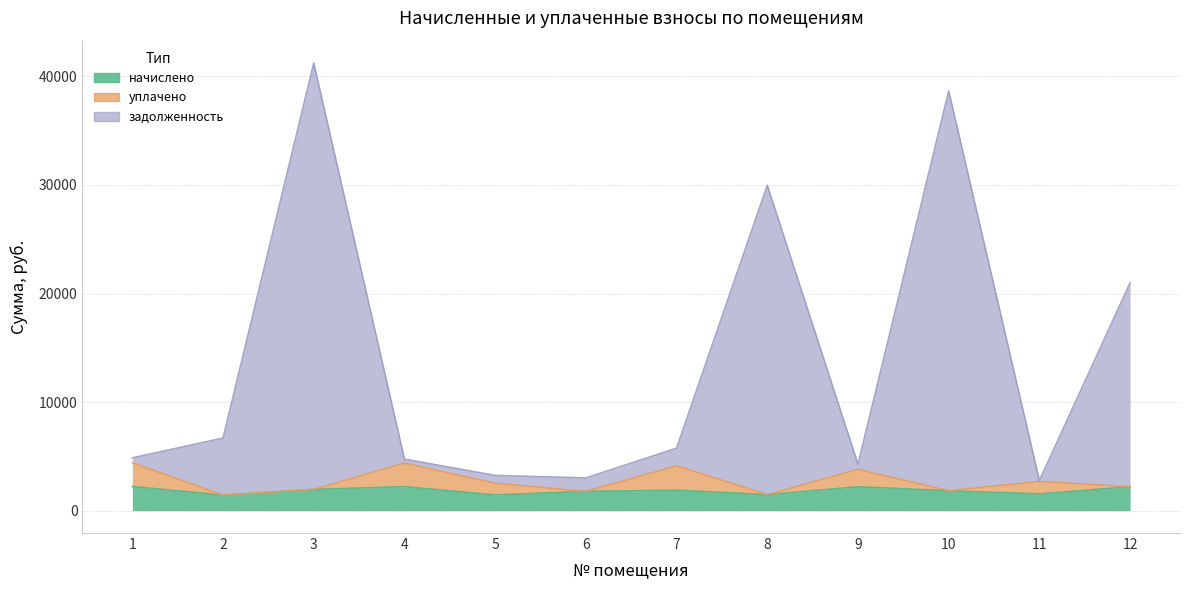

What is the value of the задолженность point at the 11th from the left?

2775.6